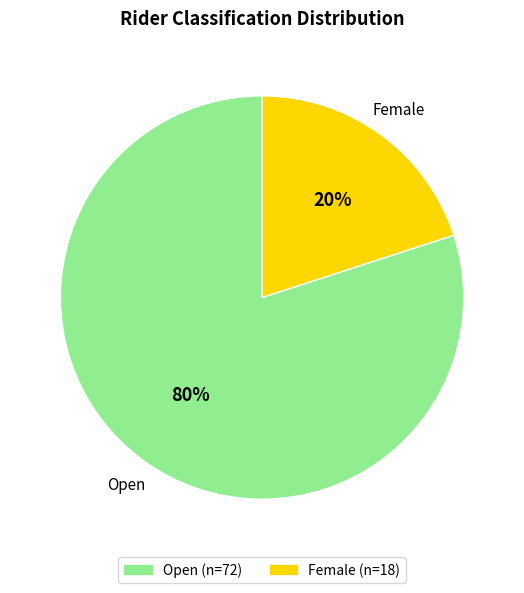

How many segments does this pie chart have?

2